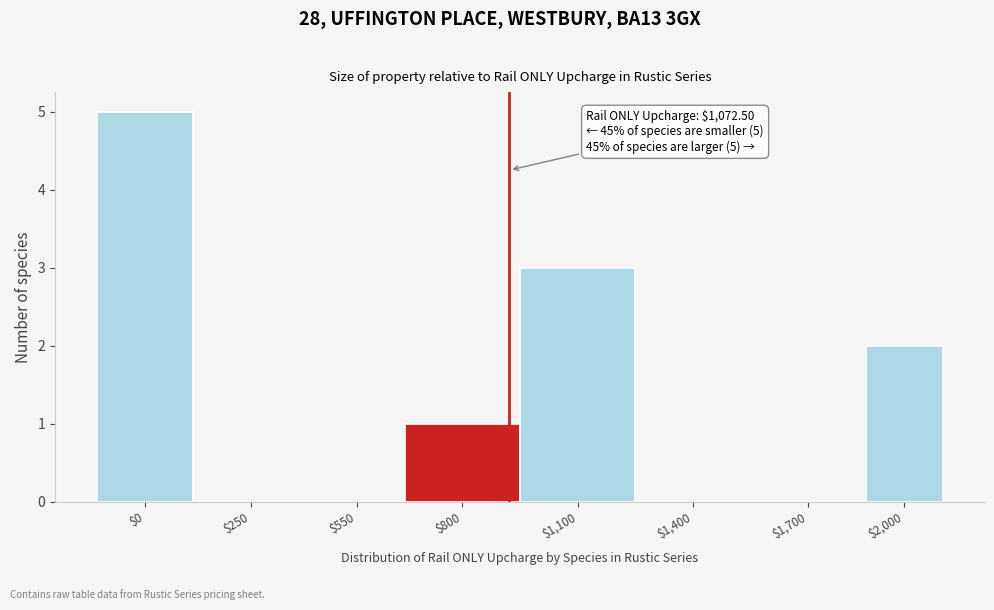

True or false: the data shows 0 at $250.

True